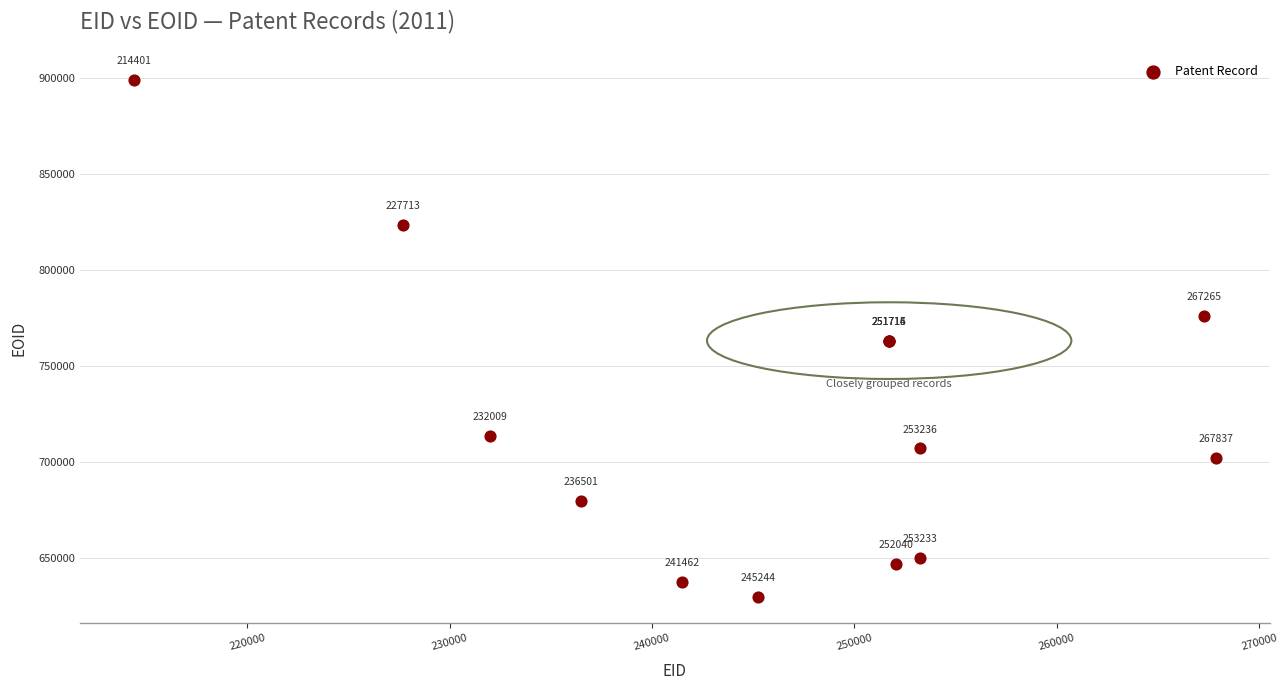

What Y value in the scatter plot is closest to 764462?

763253